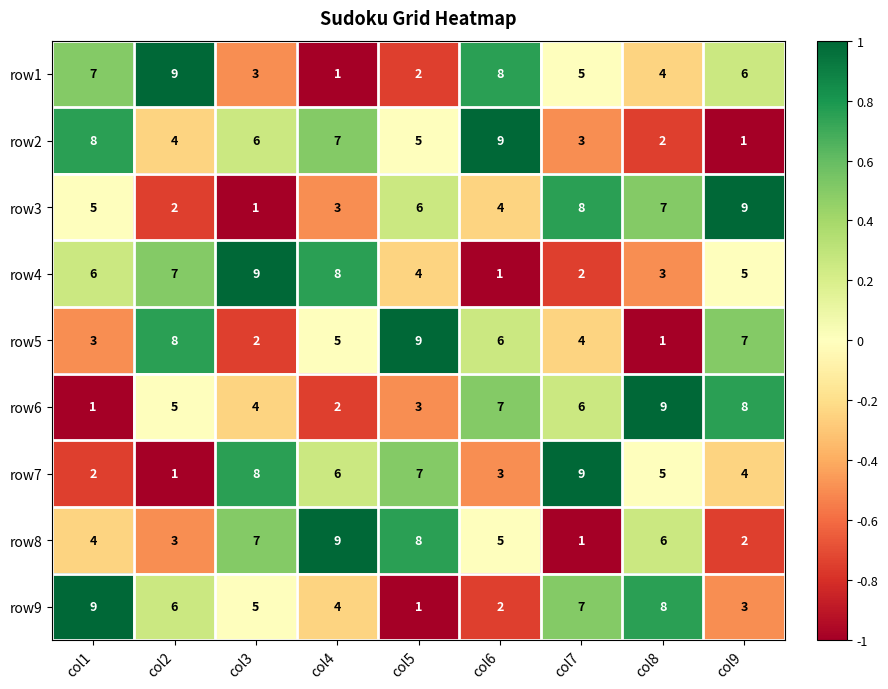

Between col5 and col8, which series saw the biggest shift?

row5